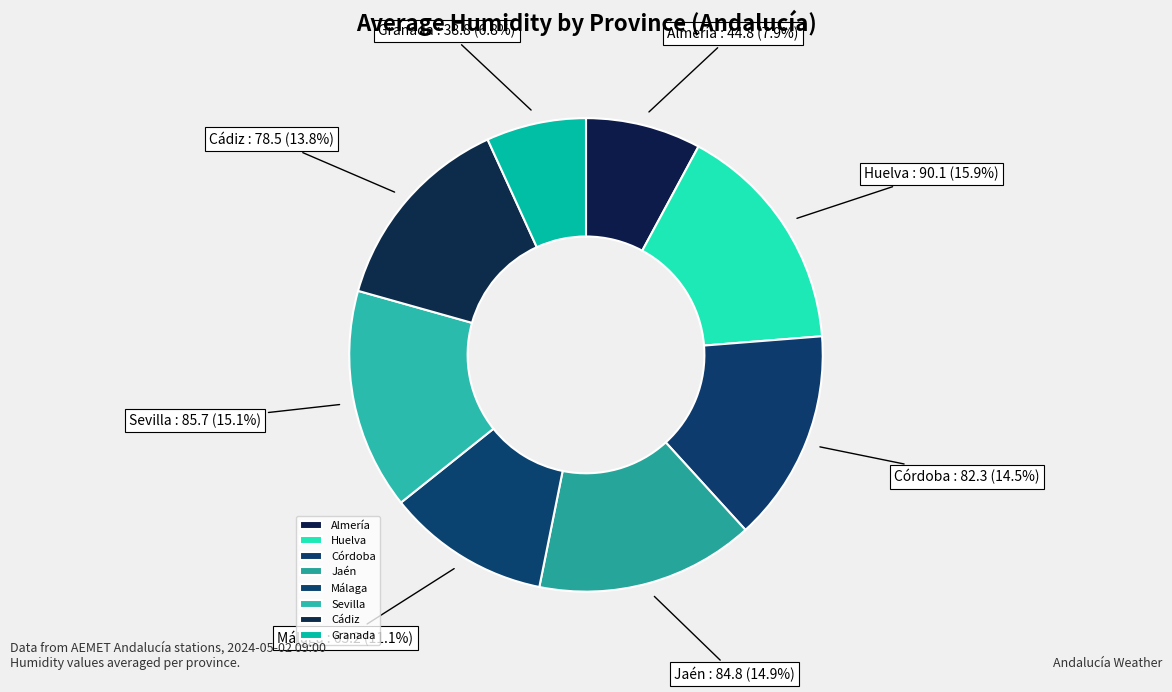

Does Cádiz account for over 50% of the chart?

No